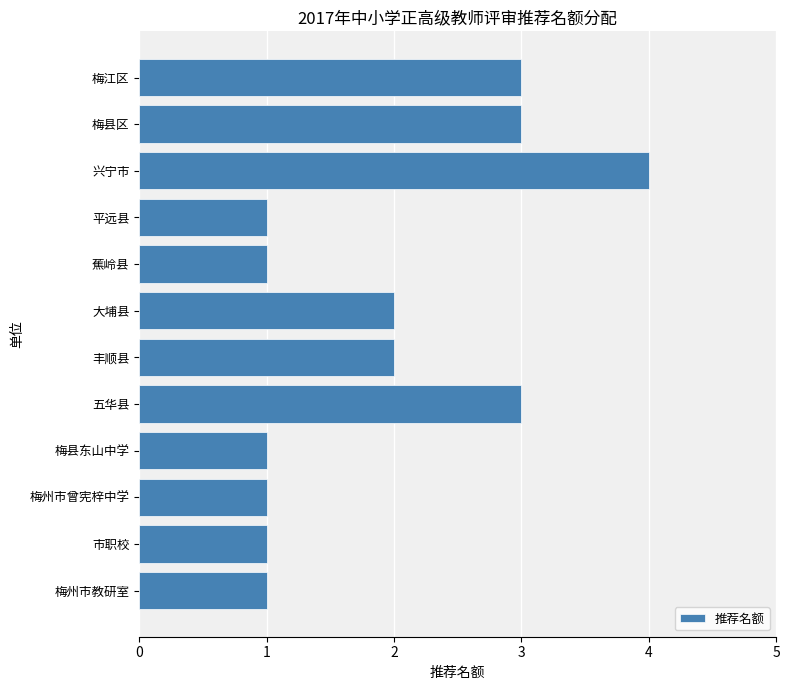

Is it true that the value at 大埔县 is 2?

True